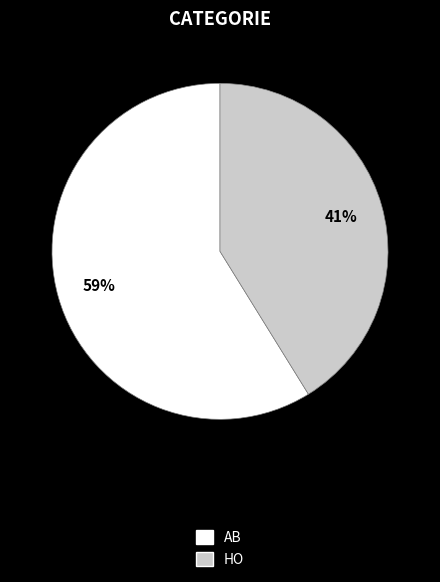

What percentage is the AB slice, to the nearest percent?

59%